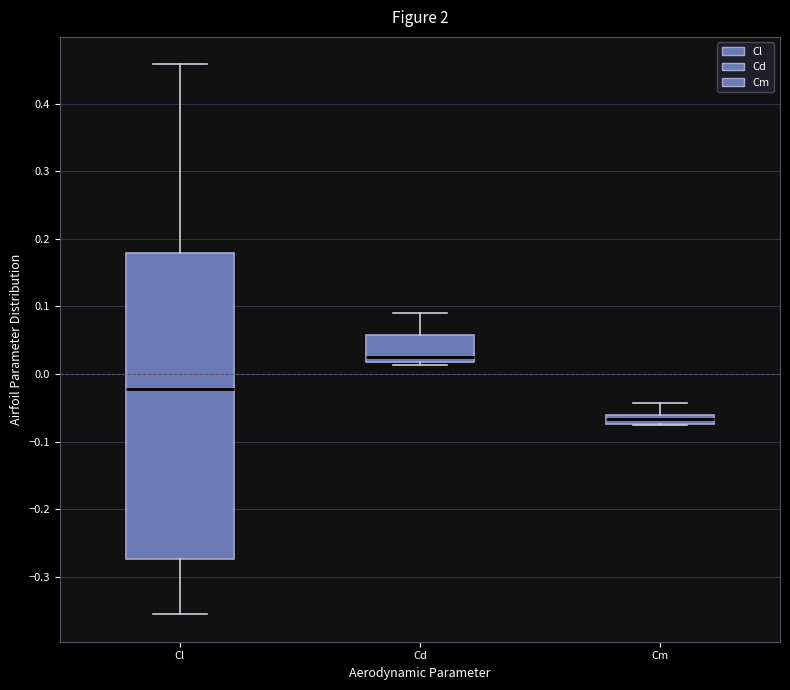

Which box's median line is the lowest?

Cm